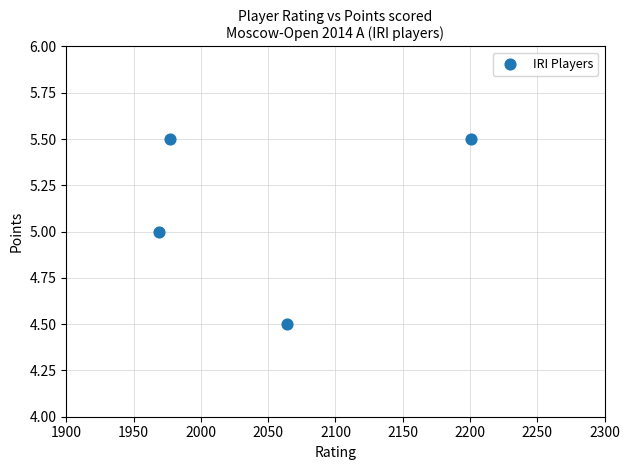

What is the average X value?

2052.8